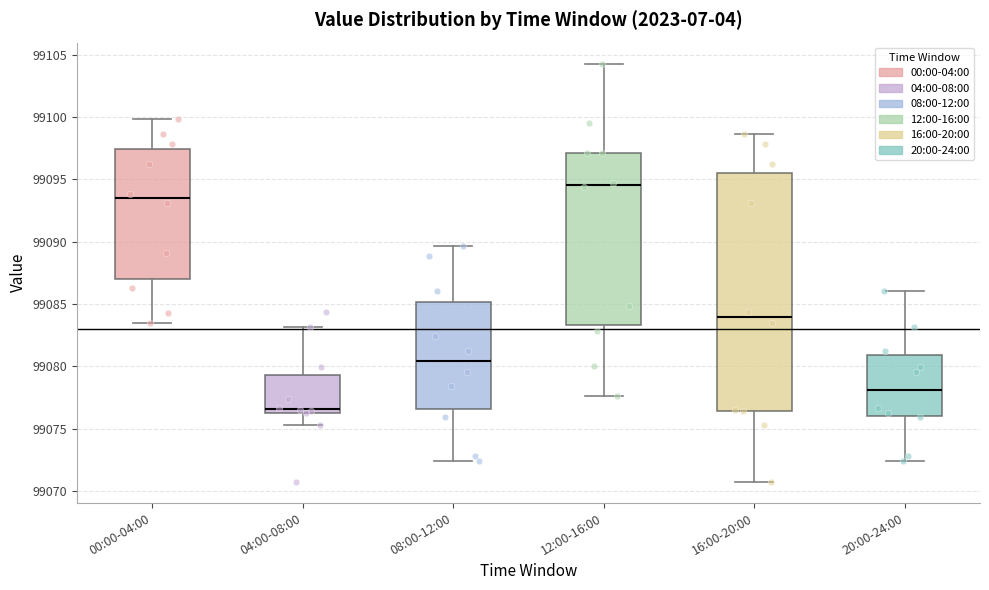

Reading left to right, read every box against the y-axis: the position of its median line, the range the box covers, and the ends of its whiskers. The values are not printed on the chart, so give them approximately, as read against the axis.

00:00-04:00: median 99093.5, box 99087.0 to 99097.5, whiskers 99083.5 to 99100.0
04:00-08:00: median 99076.5 (just above the box's lower edge), box 99076.5 to 99079.5, whiskers 99075.5 to 99083.0
08:00-12:00: median 99080.5, box 99076.5 to 99085.0, whiskers 99072.5 to 99089.5
12:00-16:00: median 99094.5, box 99083.5 to 99097.0, whiskers 99077.5 to 99104.5
16:00-20:00: median 99084.0, box 99076.5 to 99095.5, whiskers 99070.5 to 99098.5
20:00-24:00: median 99078.0, box 99076.0 to 99081.0, whiskers 99072.5 to 99086.0